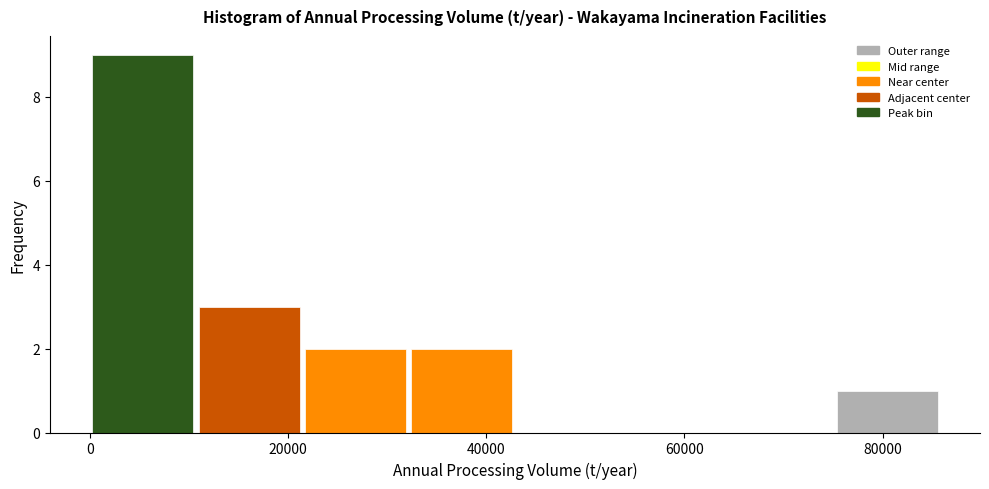

Reading left to right, transcribe this chart: for each bar, give the range it covers on the x-axis and its height. Neither the bar edges nor the heights are printed on the chart, so give them approximately, as read against the axes.

0 to 10000: 9
10000 to 22000: 3
22000 to 32000: 2
32000 to 42000: 2
42000 to 54000: 0
54000 to 64000: 0
64000 to 76000: 0
76000 to 86000: 1